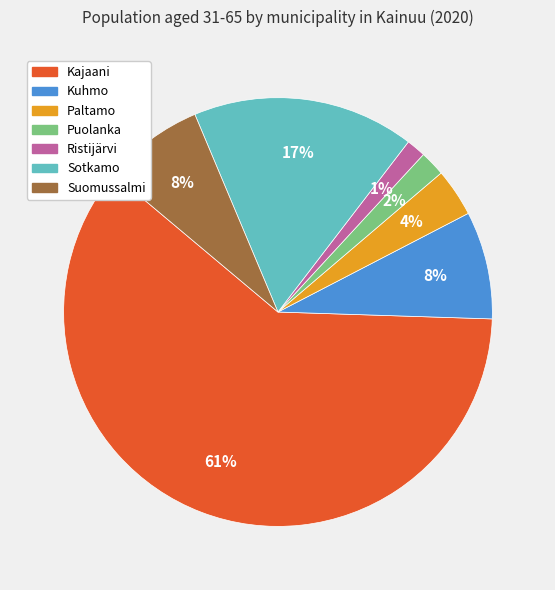

Combined, do Sotkamo and Suomussalmi account for over 50%?

No